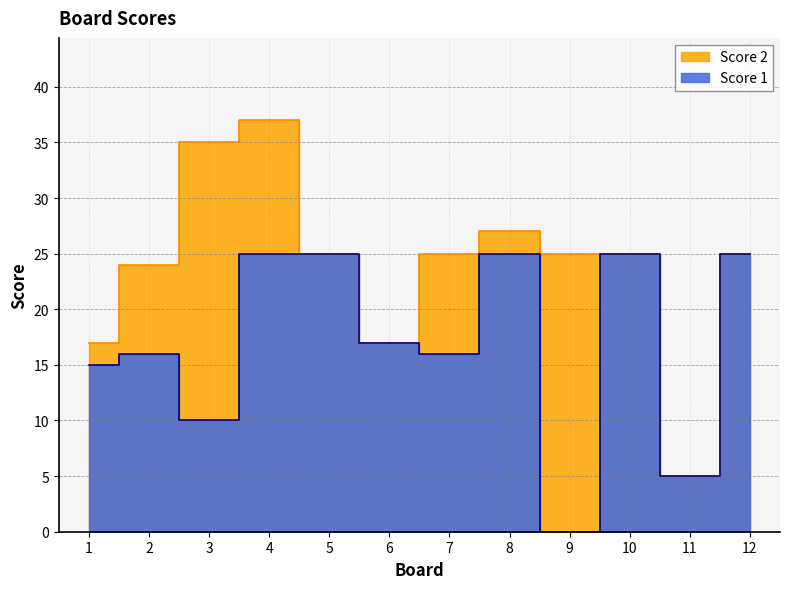

What is the sum of the values at 5 and 7?

41